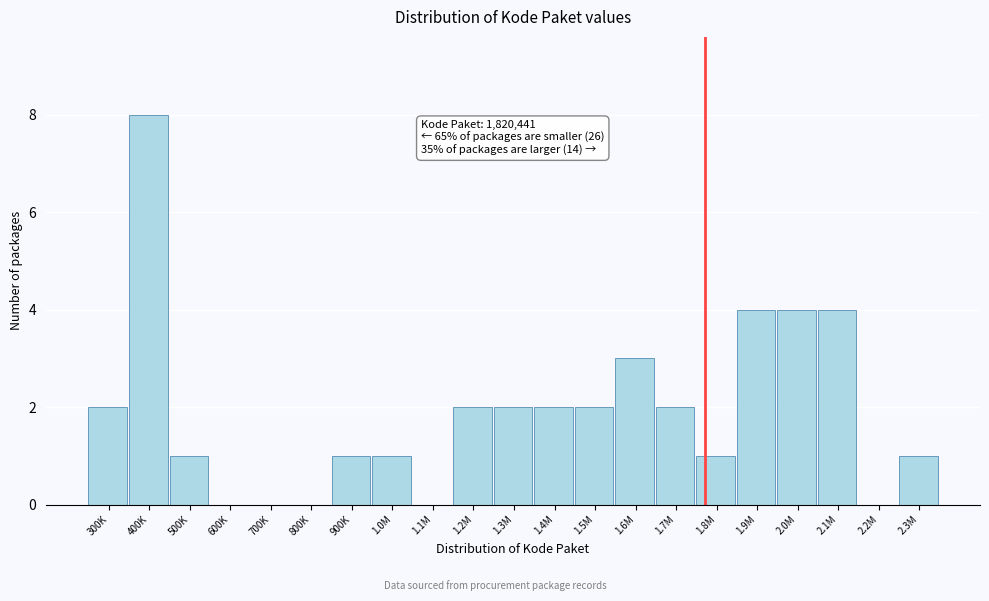

Reading left to right, transcribe all the data shown in this chart.

300K=2	400K=8	500K=1	600K=0	700K=0	800K=0	900K=1	1.0M=1	1.1M=0	1.2M=2	1.3M=2	1.4M=2	1.5M=2	1.6M=3	1.7M=2	1.8M=1	1.9M=4	2.0M=4	2.1M=4	2.2M=0	2.3M=1